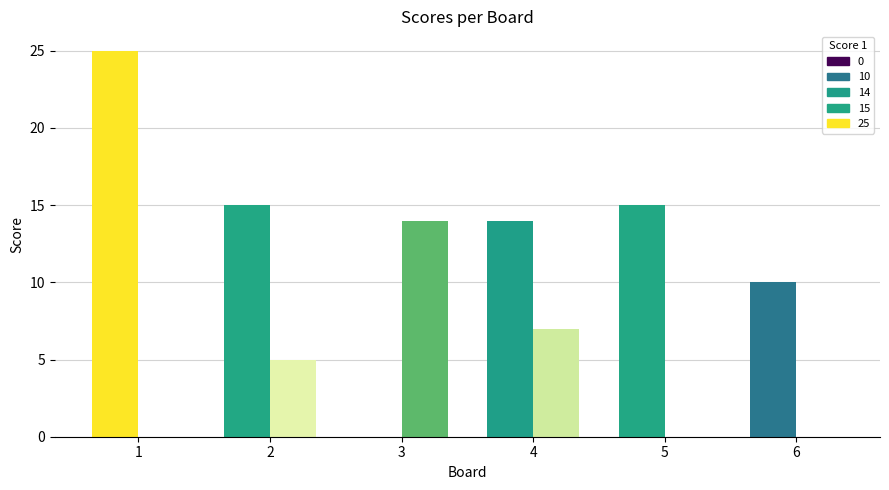

What is the maximum value shown in the chart?

25